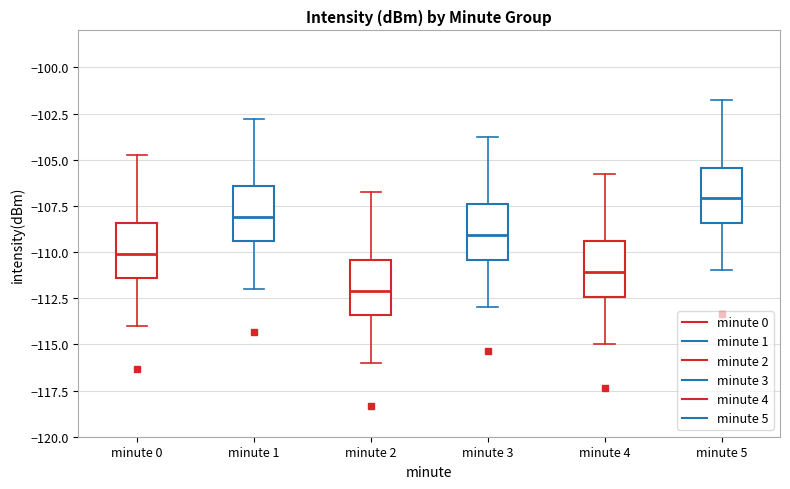

Reading left to right, read every box against the y-axis: the position of its median line, the range the box covers, and the ends of its whiskers. The values are not printed on the chart, so give them approximately, as read against the axis.

minute 0: median -110.0, box -111.5 to -108.5, whiskers -114.0 to -105.0
minute 1: median -108.0, box -109.5 to -106.5, whiskers -112.0 to -103.0
minute 2: median -112.0, box -113.5 to -110.5, whiskers -116.0 to -107.0
minute 3: median -109.0, box -110.5 to -107.5, whiskers -113.0 to -104.0
minute 4: median -111.0, box -112.5 to -109.5, whiskers -115.0 to -106.0
minute 5: median -107.0, box -108.5 to -105.5, whiskers -111.0 to -102.0